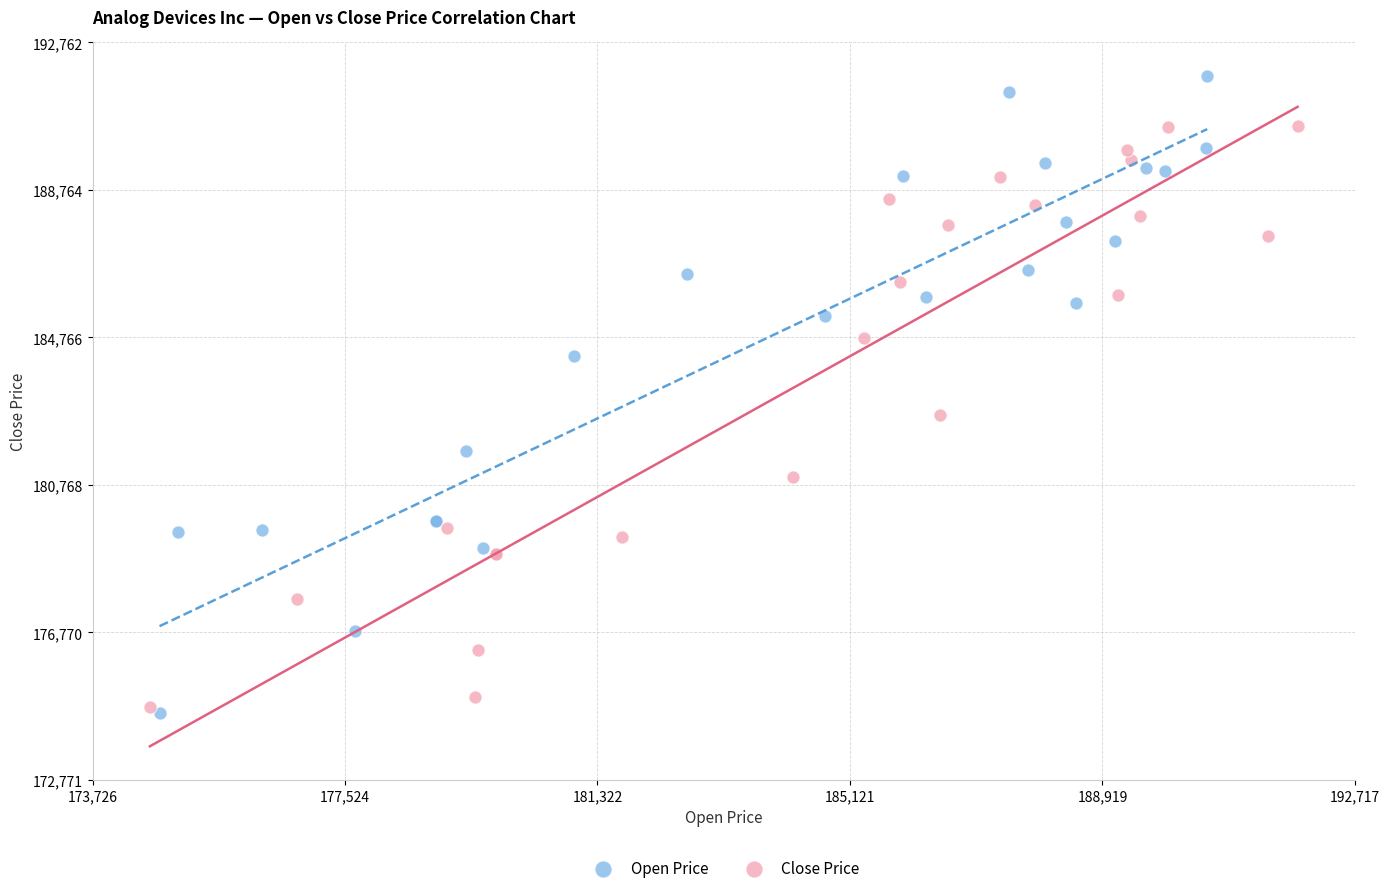

What are all the series names shown in the legend?

Open Price, Close Price